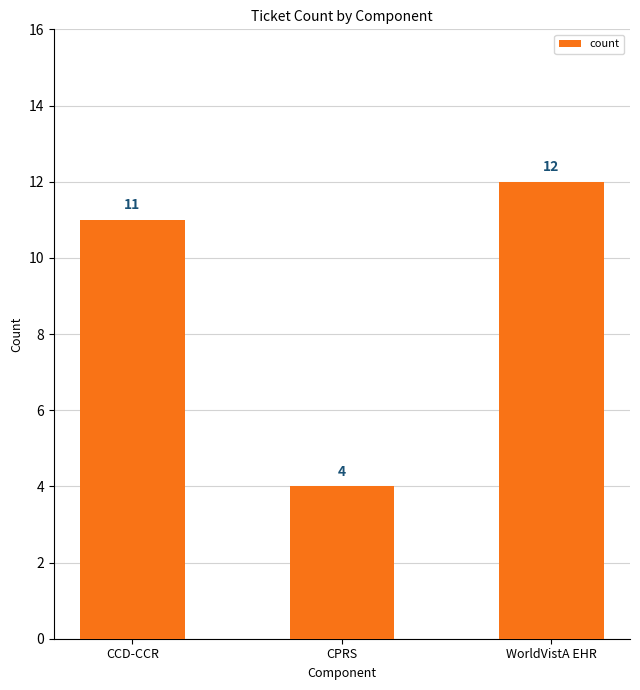

How many data points does each series have?

3